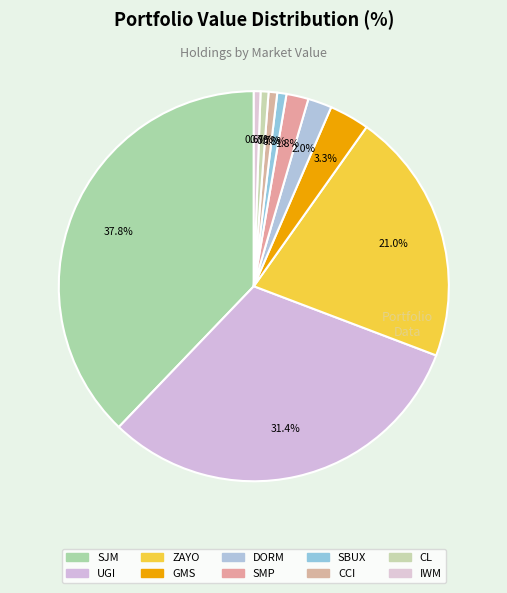

How many slices are in this pie chart?

10